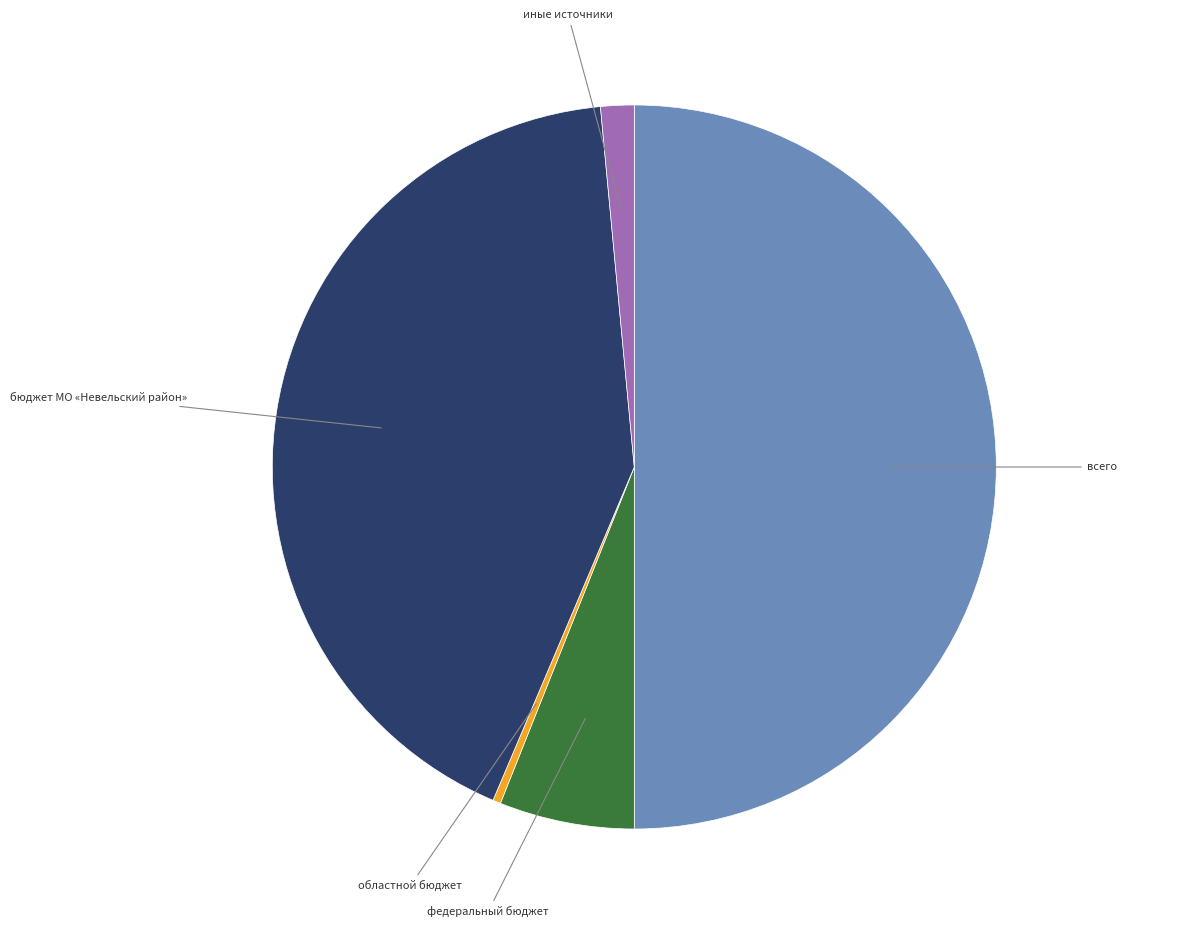

Between бюджет МО «Невельский район» and иные источники, which is larger?

бюджет МО «Невельский район»